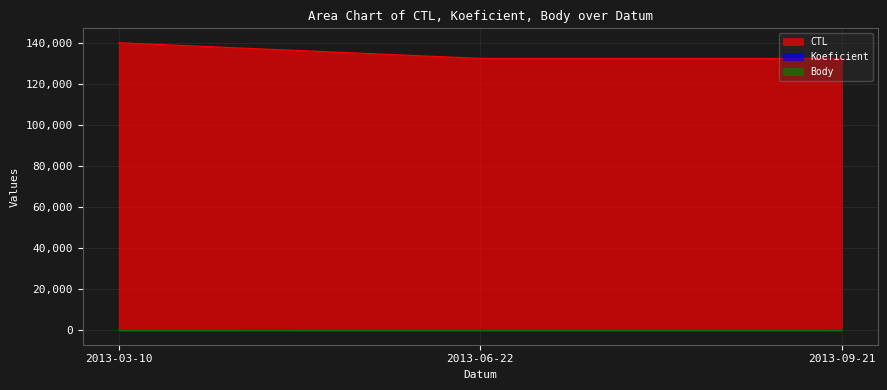

Does the chart have visible grid lines?

Yes